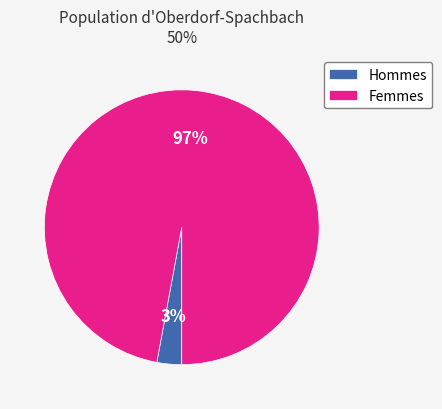

Rank the categories by value from highest to lowest.

Femmes, Hommes